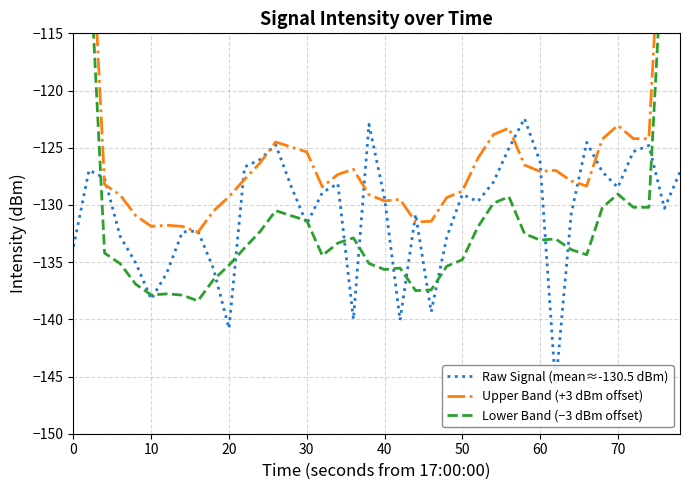

How many data points in Lower Band (−3 dBm offset) are above -133?

18